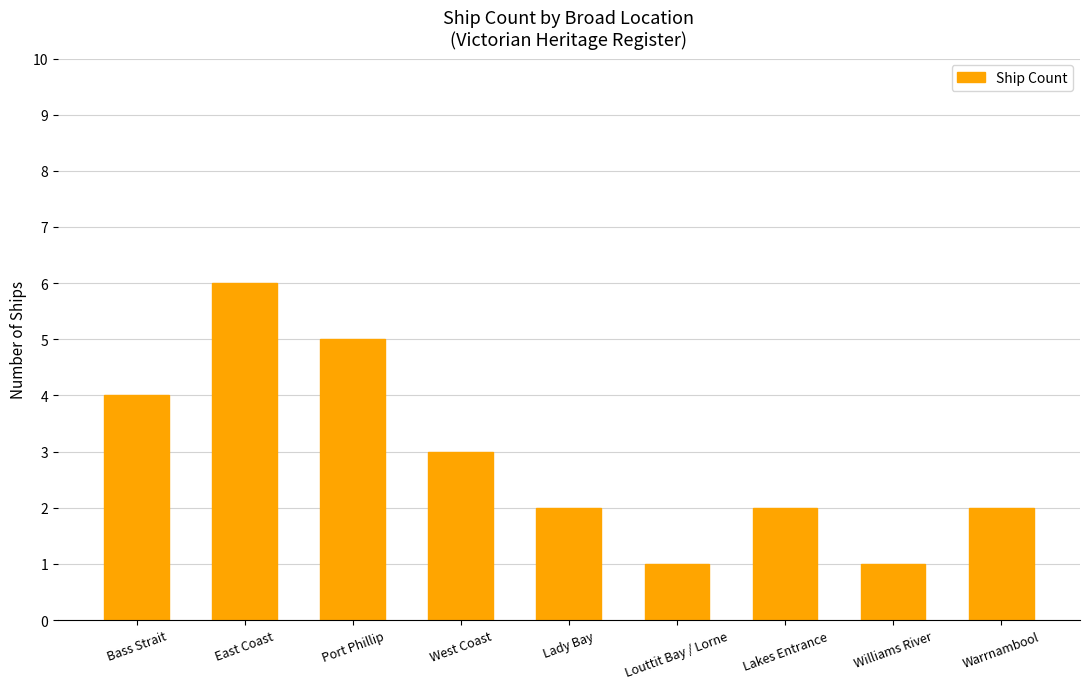

What is the ratio of the value at East Coast to the value at Bass Strait?

1.5